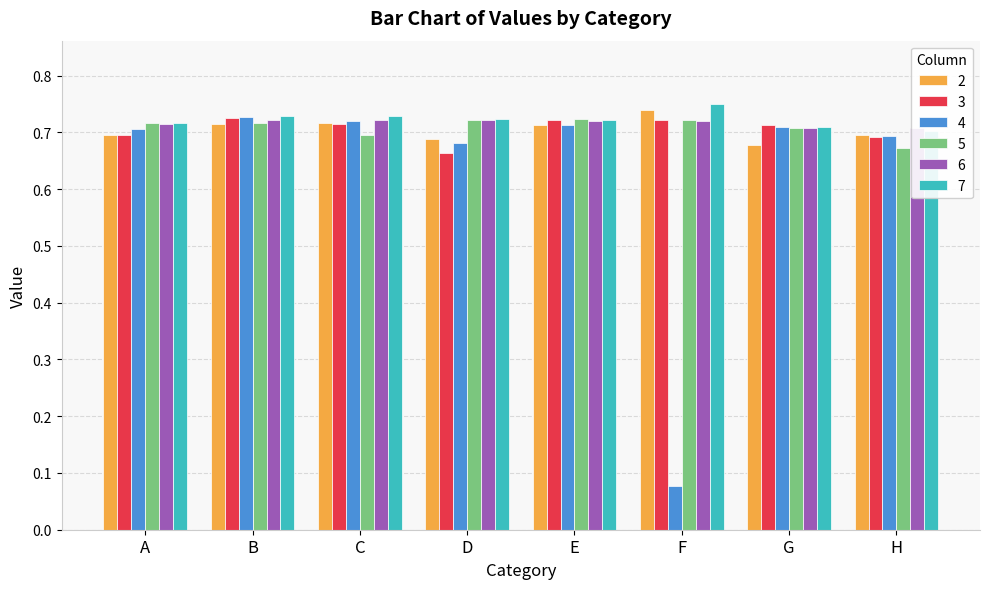

The value of 6 at E is 0.7. True or false?

True